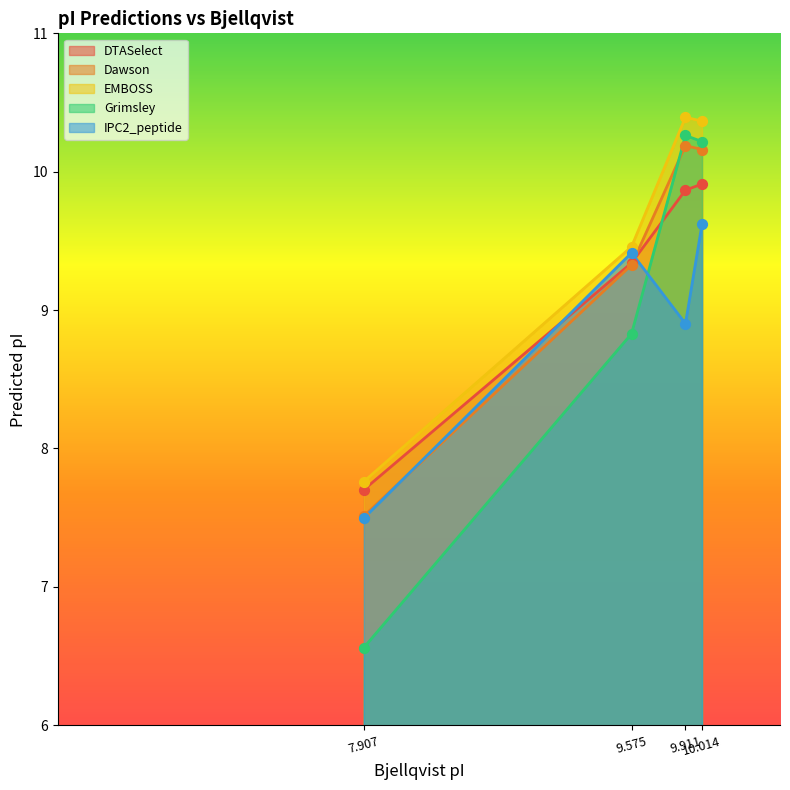

What are all the series names shown in the legend?

DTASelect, Dawson, EMBOSS, Grimsley, IPC2_peptide